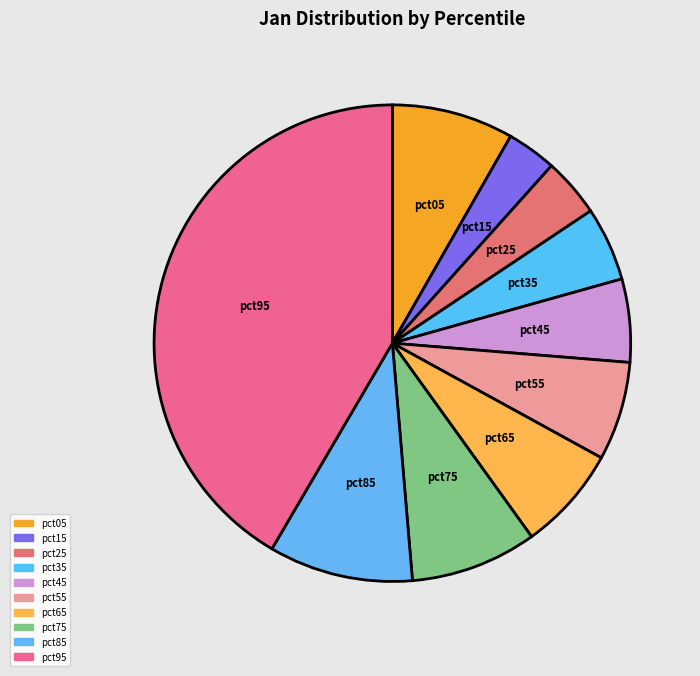

Count the number of slices in the pie.

10